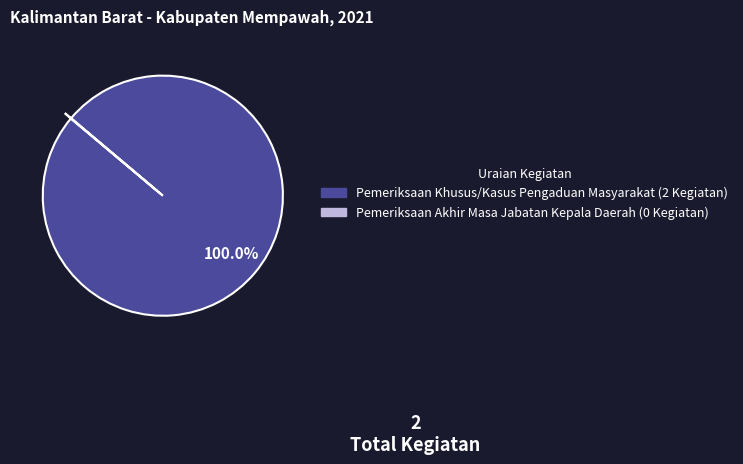

What is the majority slice?

Pemeriksaan Khusus/Kasus Pengaduan Masyarakat